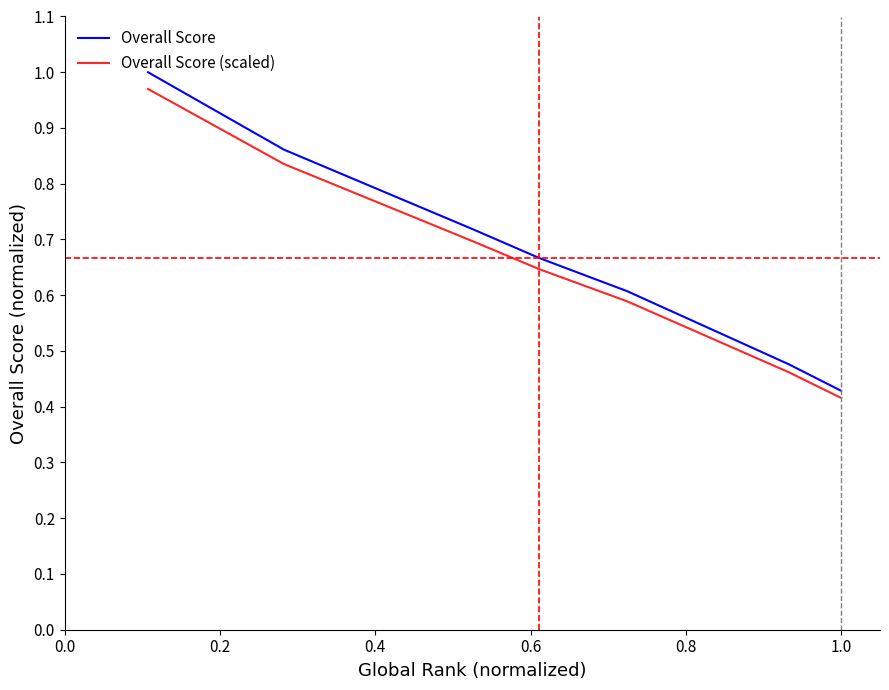

Rank the series by their maximum value, from lowest to highest.

Overall Score (scaled), Overall Score